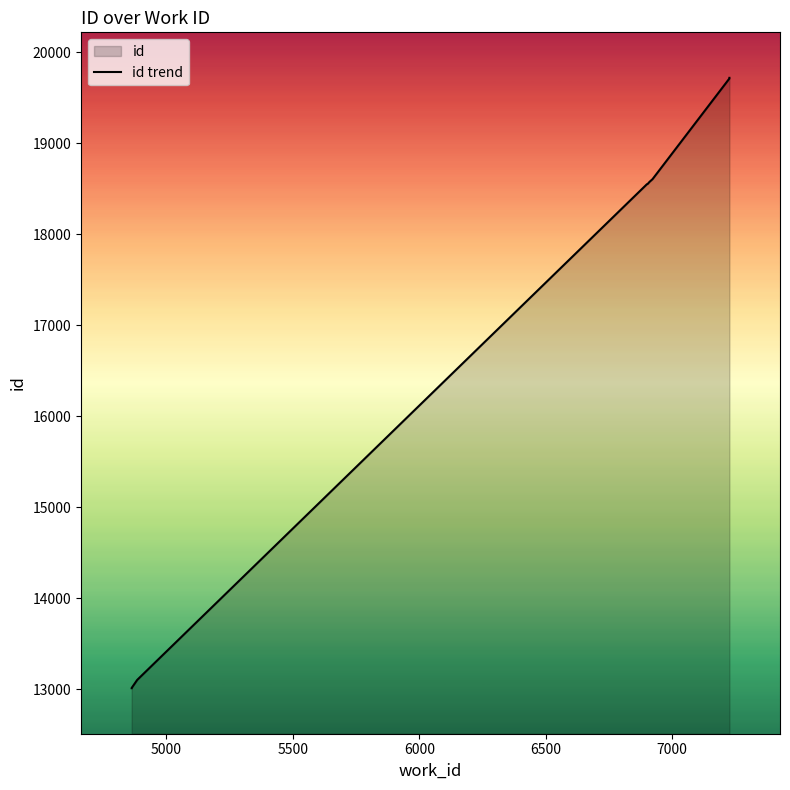

Is it true that the value at 9 is 10974?

False